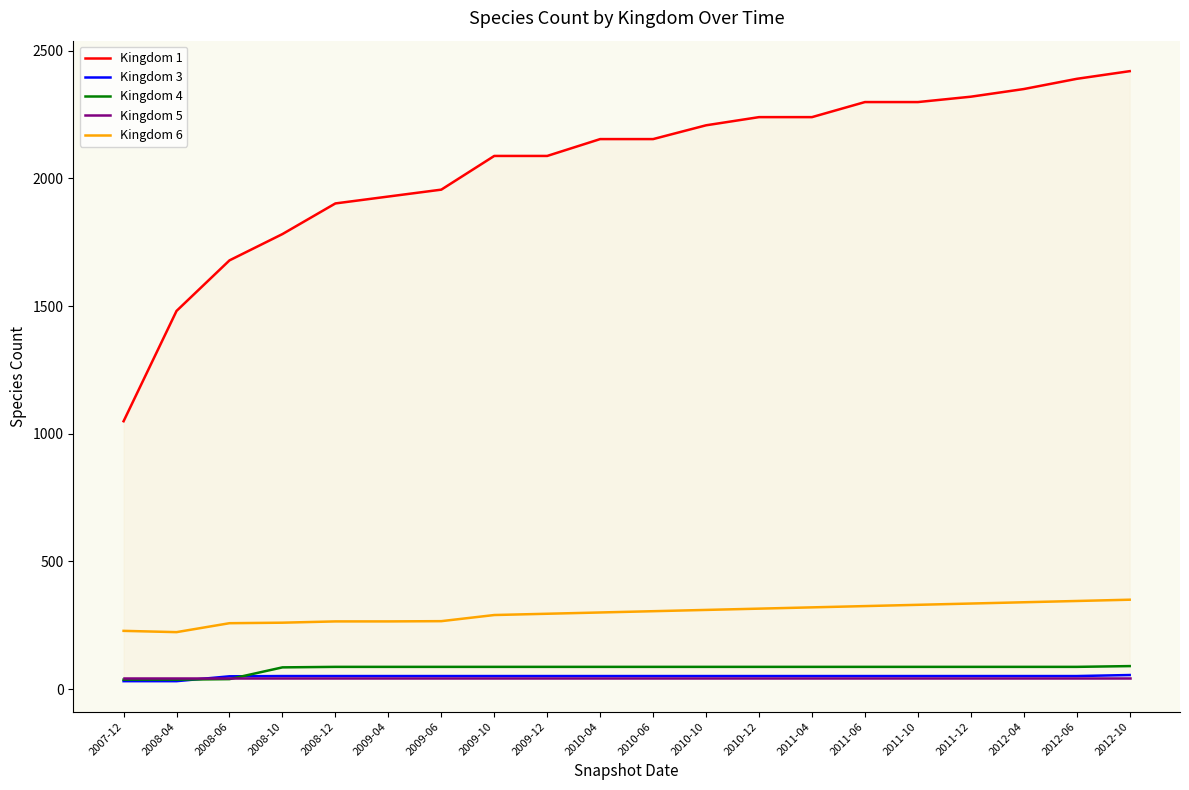

Rank the categories by Kingdom 3 value from highest to lowest.

2012-10, 2008-10, 2008-12, 2009-04, 2009-06, 2009-10, 2009-12, 2010-04, 2010-06, 2010-10, 2010-12, 2011-04, 2011-06, 2011-10, 2011-12, 2012-04, 2012-06, 2008-06, 2007-12, 2008-04